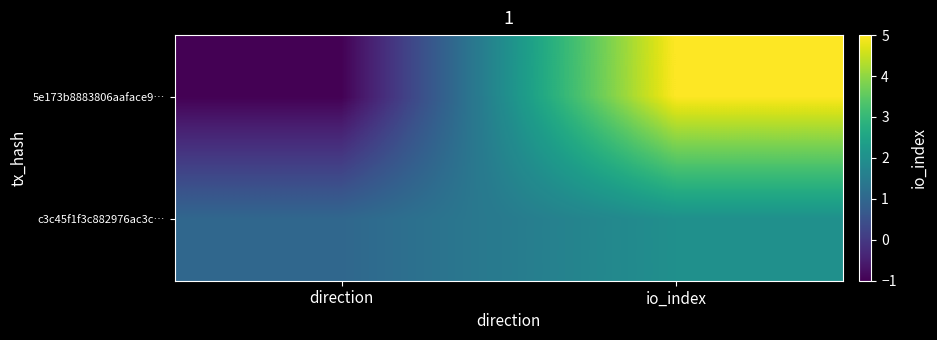

List the series in order of their peak value, lowest first.

c3c45f1f3c882976ac3c…, 5e173b8883806aaface9…